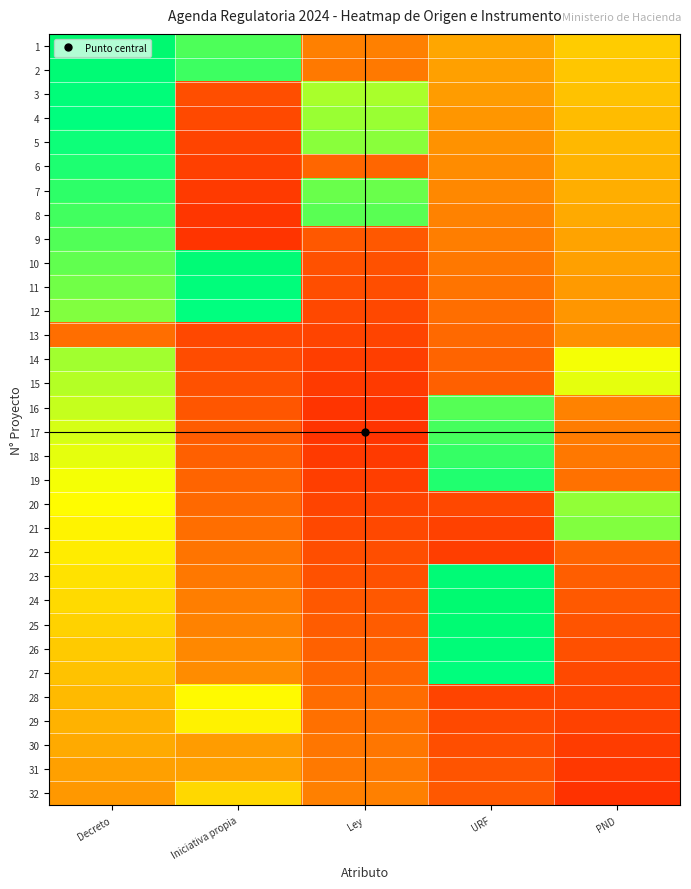

At which category is the sum across all series the highest?

Decreto